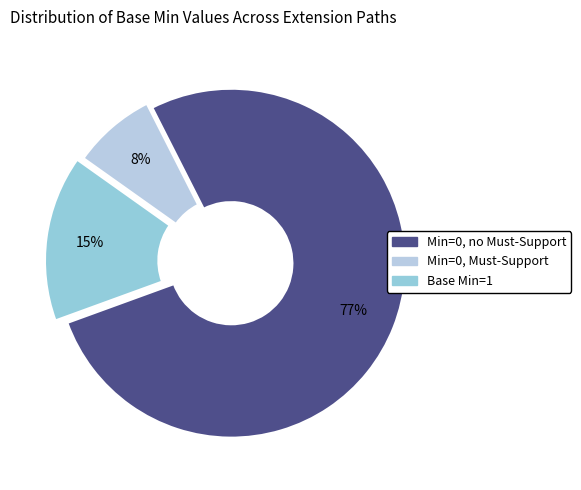

Rank the categories by value from lowest to highest.

Min=0, Must-Support, Base Min=1, Min=0, no Must-Support